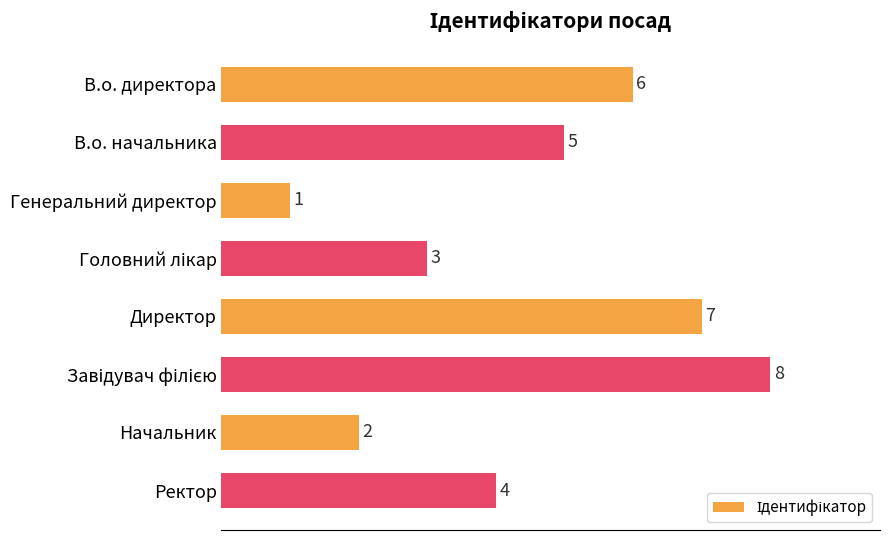

What is the sum of all values?

36